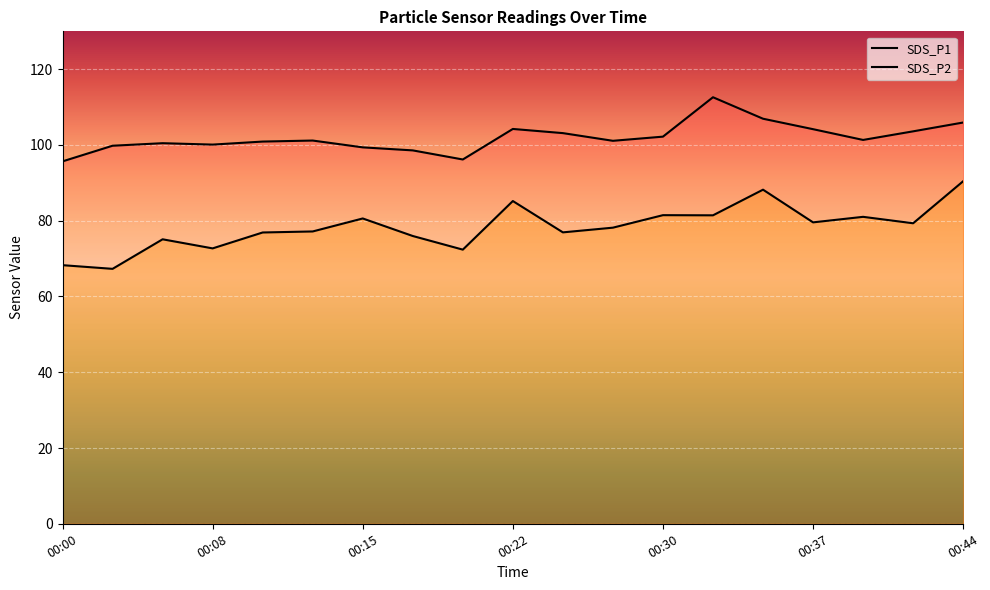

What is the difference between the maximum and minimum values in the SDS_P1 series?

16.9